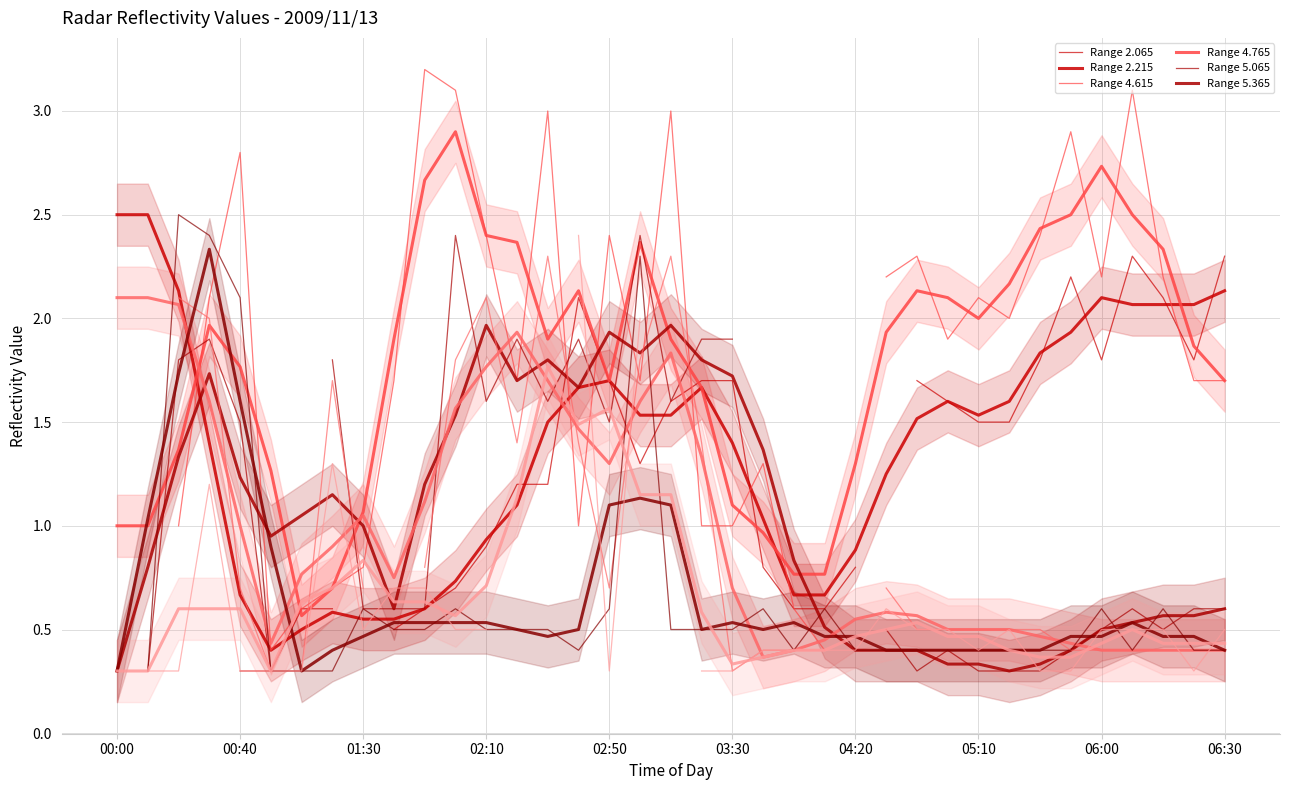

How many categories are shown in the chart?

37